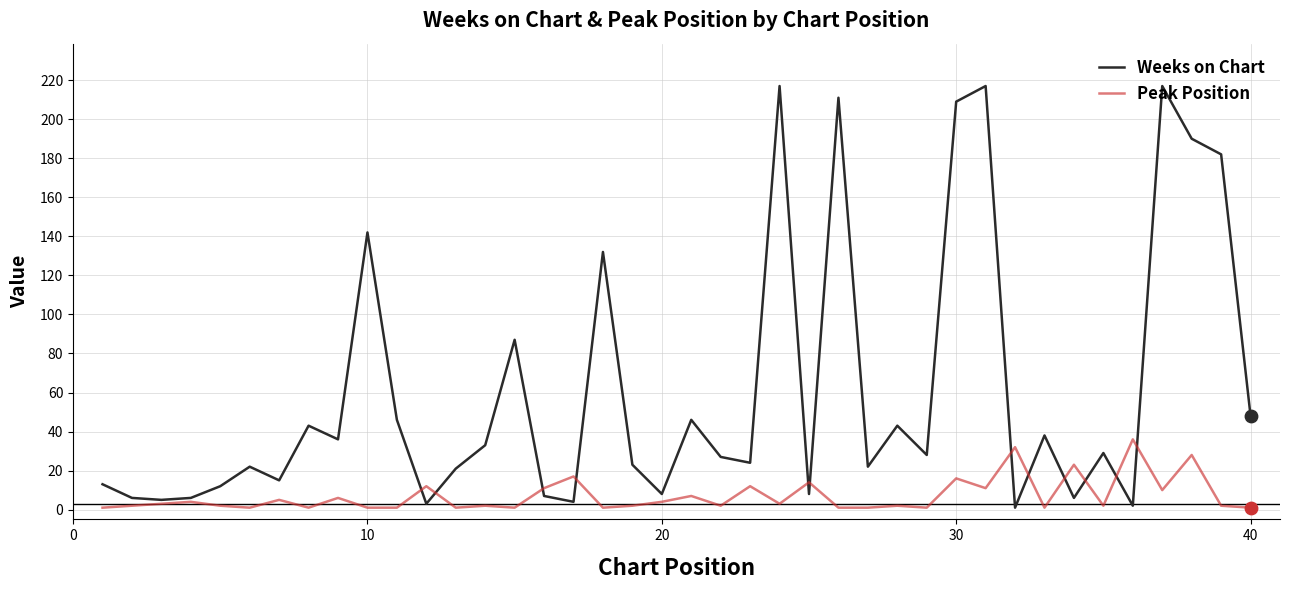

Which series has the largest range (max minus min)?

Weeks on Chart